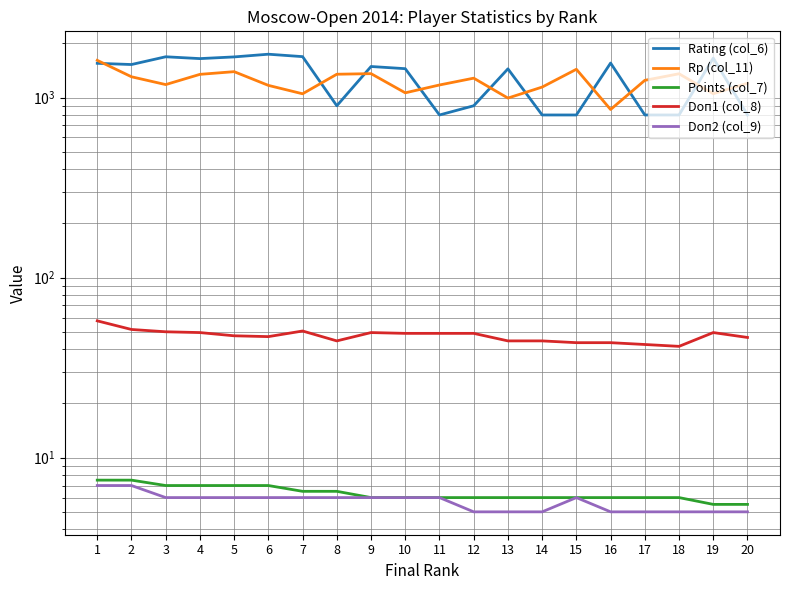

Reading left to right, what are all the values shown in this chart?

Rating (col_6): 1=1549.0	2=1525.0	3=1684.0	4=1645.0	5=1681.0	6=1740.0	7=1687.0	8=900.0	9=1487.0	10=1446.0	11=800.0	12=900.0	13=1443.0	14=800.0	15=800.0	16=1554.0	17=800.0	18=800.0	19=1656.0	20=800.0
Rp (col_11): 1=1609.0	2=1304.0	3=1180.0	4=1345.0	5=1392.0	6=1168.0	7=1049.0	8=1347.0	9=1357.0	10=1062.0	11=1174.0	12=1281.0	13=993.0	14=1143.0	15=1435.0	16=858.0	17=1246.0	18=1355.0	19=1050.0	20=1200.0
Points (col_7): 1=7.5	2=7.5	3=7.0	4=7.0	5=7.0	6=7.0	7=6.5	8=6.5	9=6.0	10=6.0	11=6.0	12=6.0	13=6.0	14=6.0	15=6.0	16=6.0	17=6.0	18=6.0	19=5.5	20=5.5
Doп1 (col_8): 1=57.5	2=51.5	3=50.0	4=49.5	5=47.5	6=47.0	7=50.5	8=44.5	9=49.5	10=49.0	11=49.0	12=49.0	13=44.5	14=44.5	15=43.5	16=43.5	17=42.5	18=41.5	19=49.5	20=46.5
Doп2 (col_9): 1=7.0	2=7.0	3=6.0	4=6.0	5=6.0	6=6.0	7=6.0	8=6.0	9=6.0	10=6.0	11=6.0	12=5.0	13=5.0	14=5.0	15=6.0	16=5.0	17=5.0	18=5.0	19=5.0	20=5.0